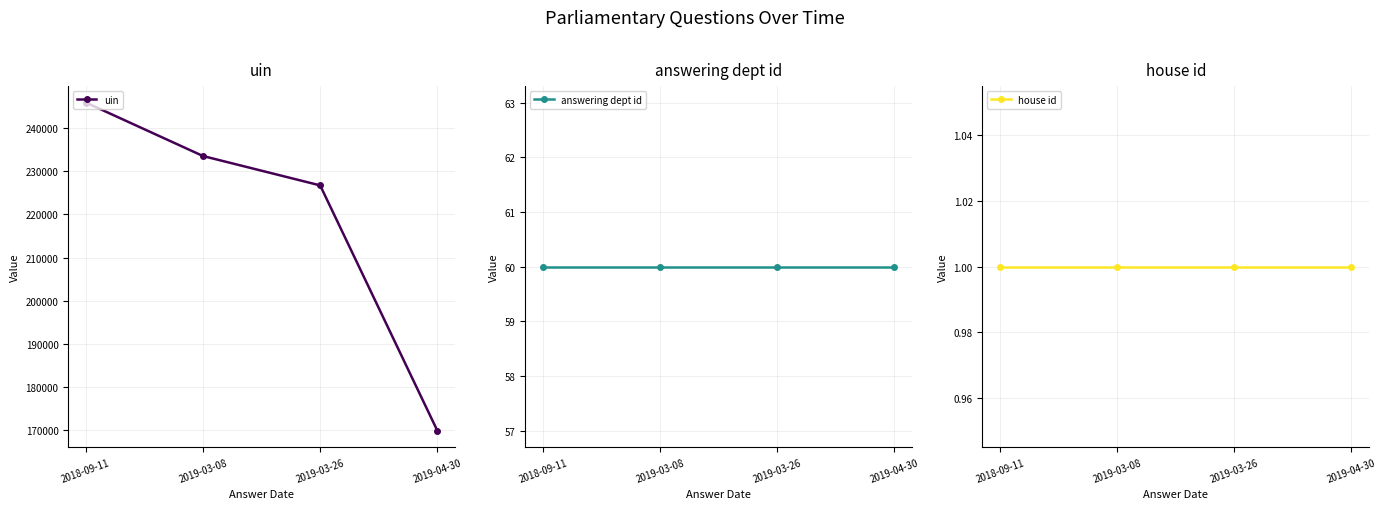

Where is answering dept id nearest to the value 60?

2018-09-11